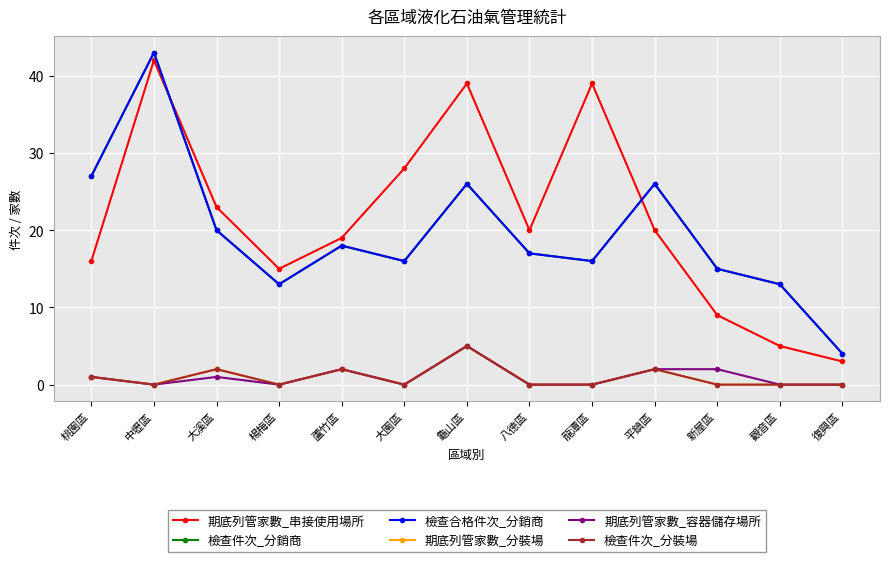

What is the label of the 2nd point from the right?

觀音區